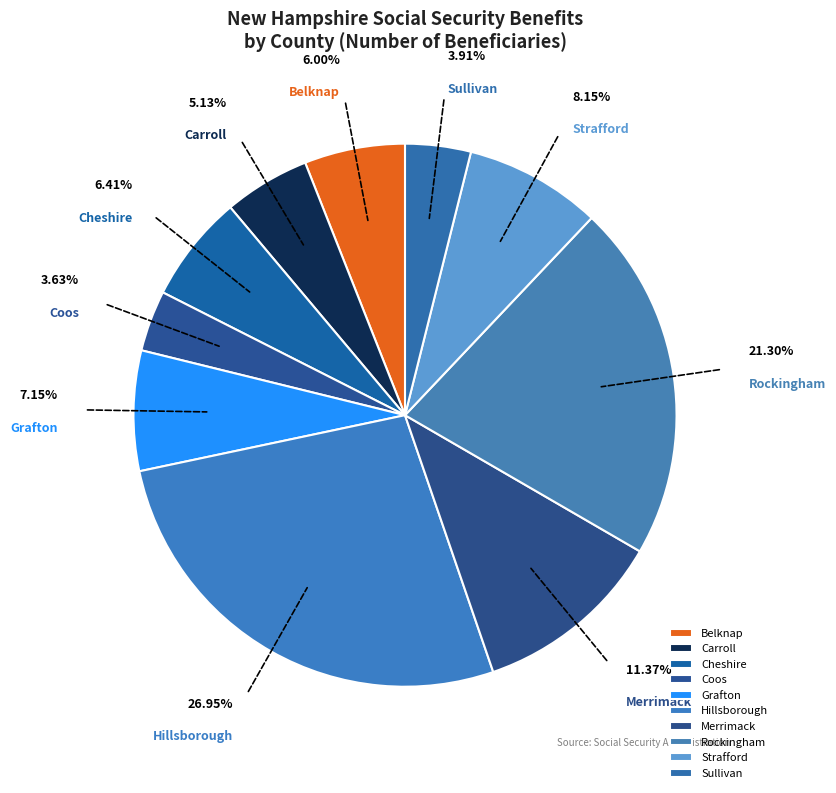

What is the largest slice in the pie chart?

Hillsborough